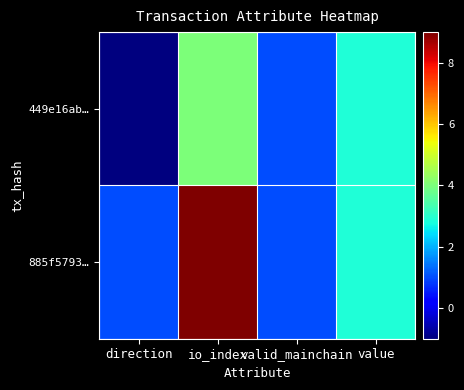

Which label corresponds to the smallest value in the chart?

direction